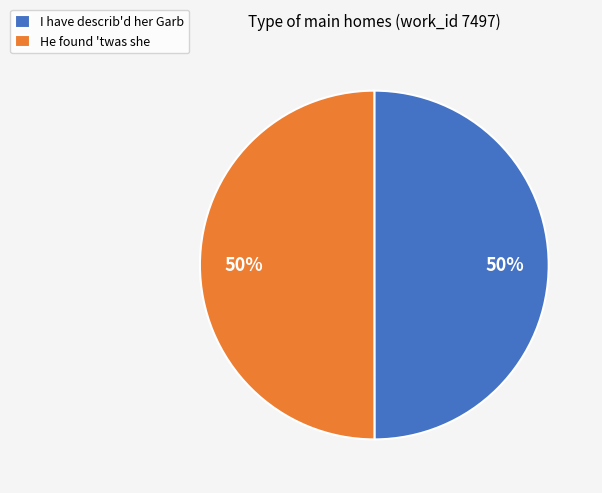

Do I have describ'd her Garb and He found 'twas she together represent more than half of the pie?

Yes